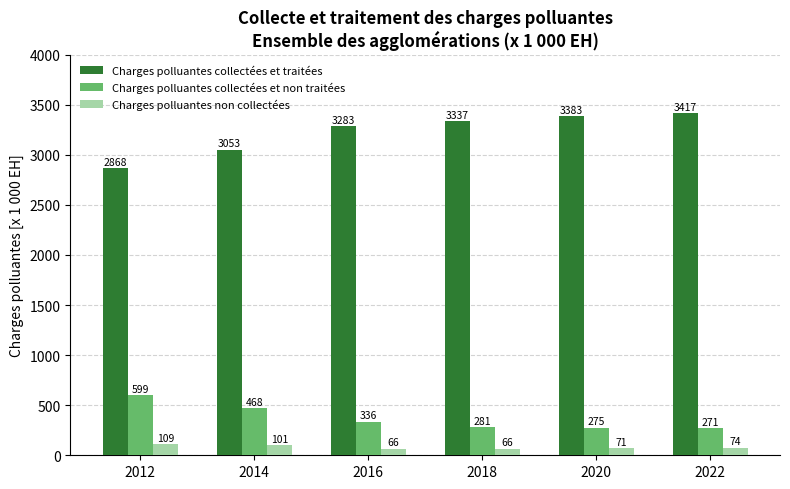

At which category is the sum across all series the highest?

2022